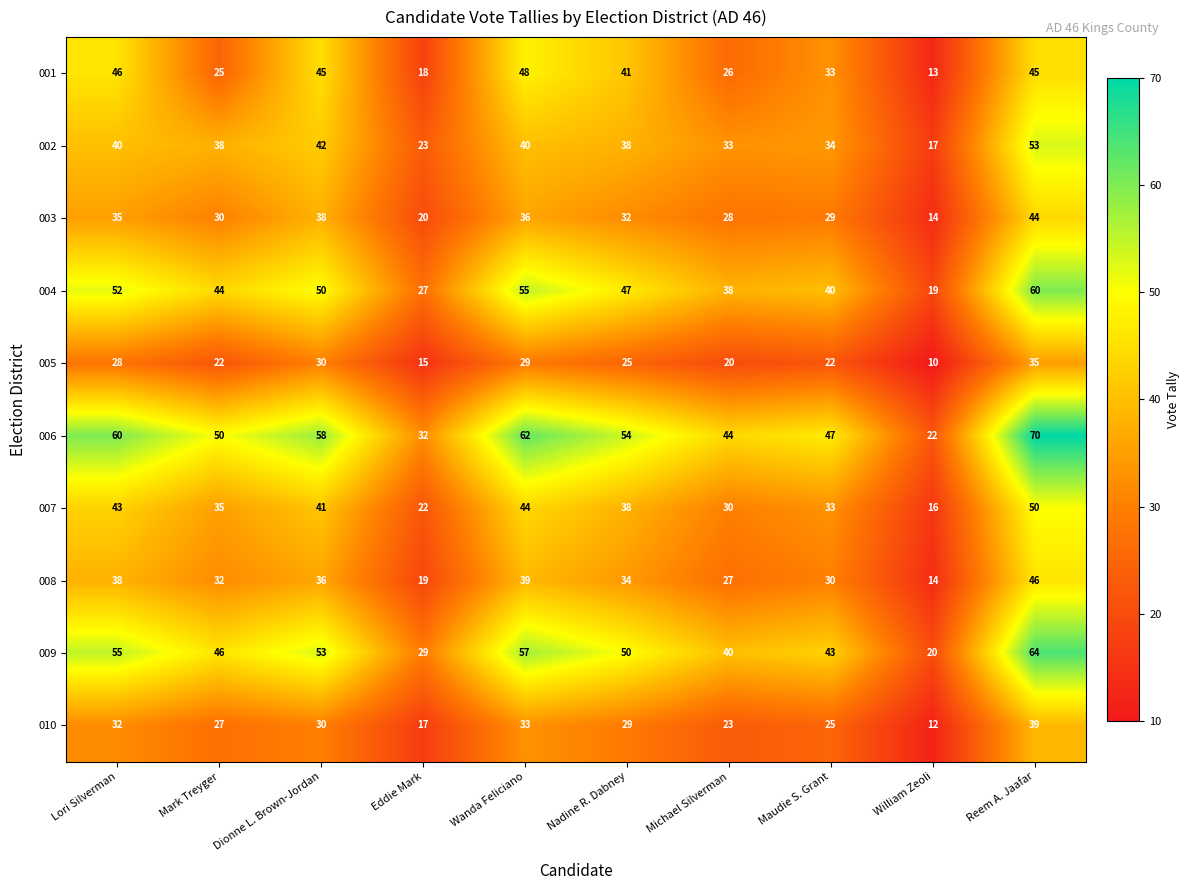

At which category is the sum across all series the highest?

Reem A. Jaafar